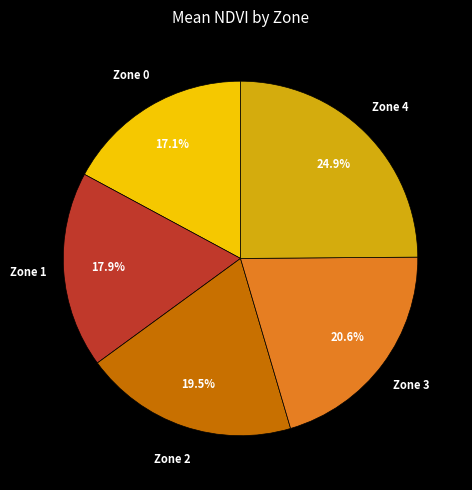

Does Zone 4 represent more than half of the total?

No